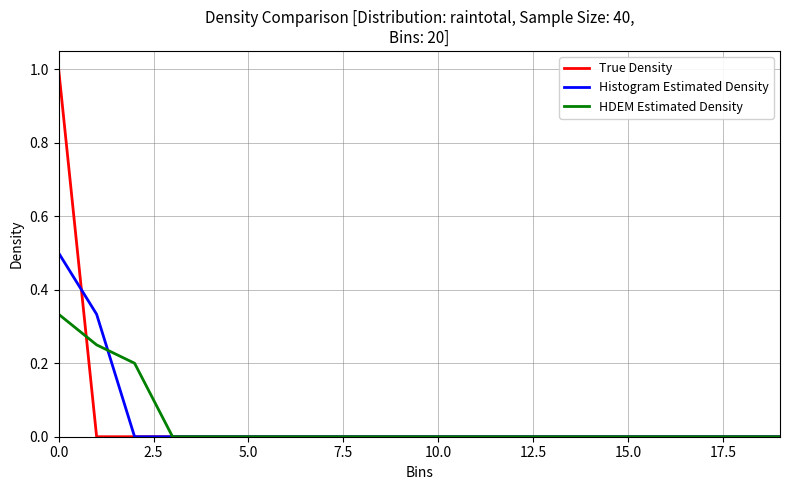

Which series has the largest range (max minus min)?

True Density